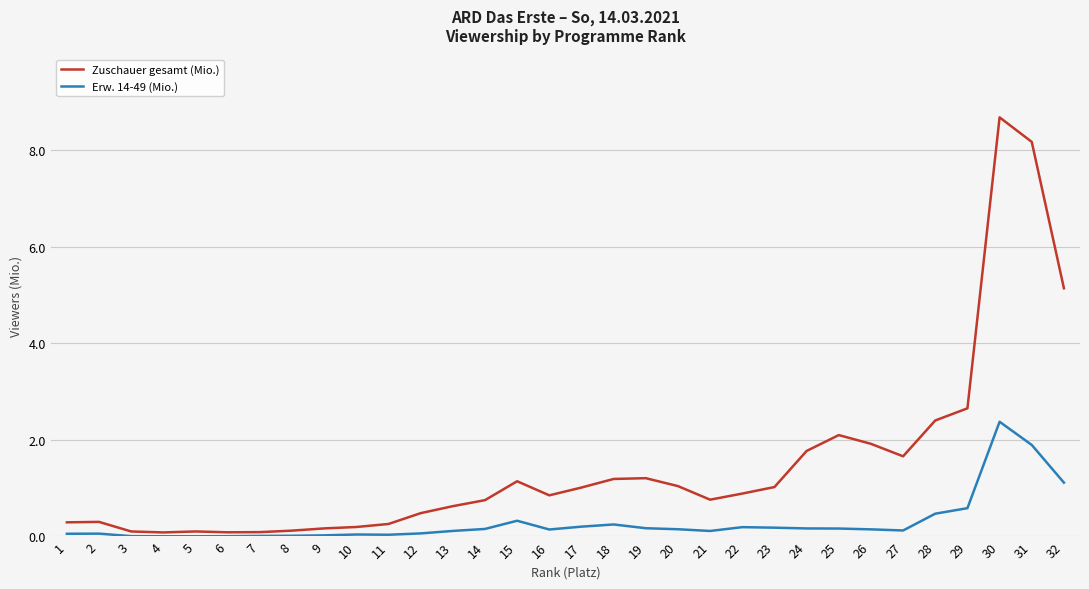

Rank the series by their maximum value, from highest to lowest.

Zuschauer gesamt (Mio.), Erw. 14-49 (Mio.)